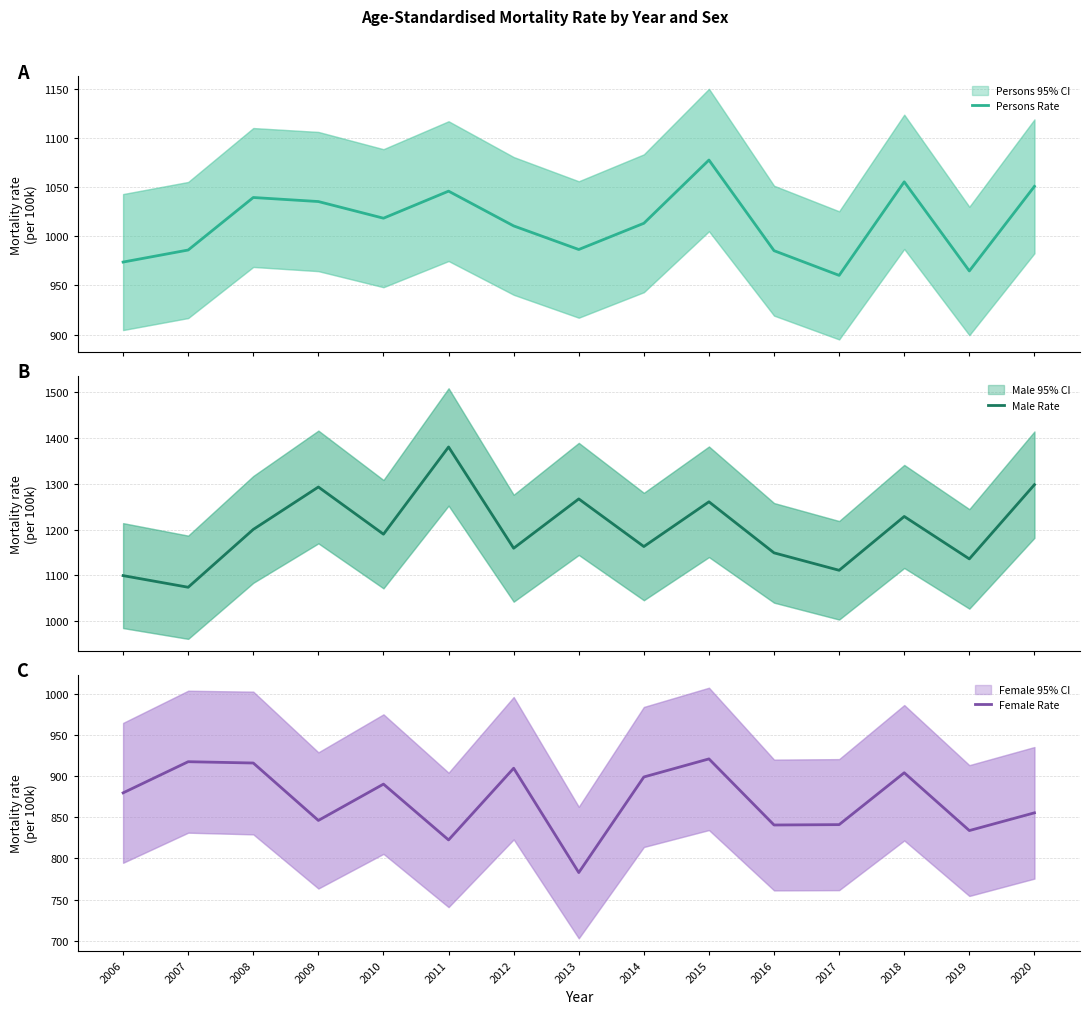

True or false: Female Rate has a value of 921.3 at 2015.

True